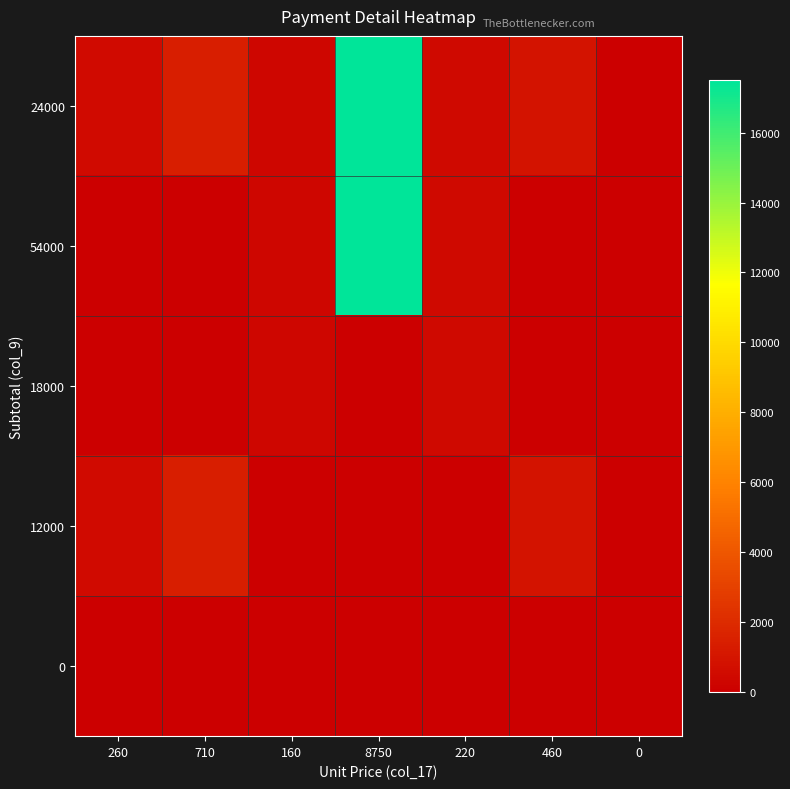

Reading right to left, list all the values displayed in this chart.

24000: 0=0	460=920	220=440	8750=17500	160=320	710=1420	260=520
54000: 0=0	460=0	220=440	8750=17500	160=320	710=0	260=0
18000: 0=0	460=0	220=440	8750=0	160=320	710=0	260=0
12000: 0=0	460=920	220=0	8750=0	160=0	710=1420	260=520
0: 0=0	460=0	220=0	8750=0	160=0	710=0	260=0